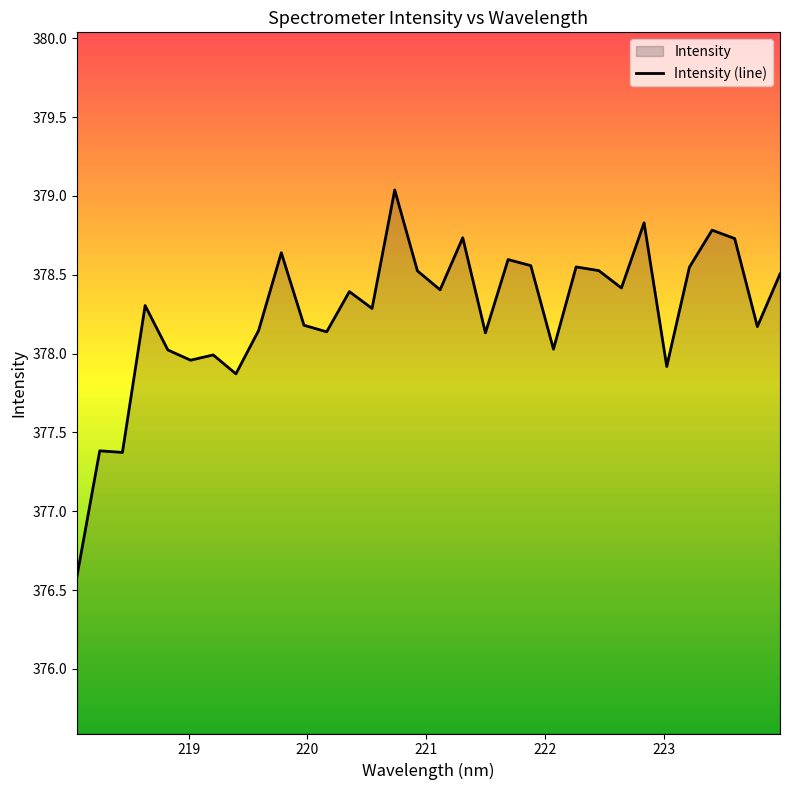

What is the difference between the maximum and minimum values?

2.4